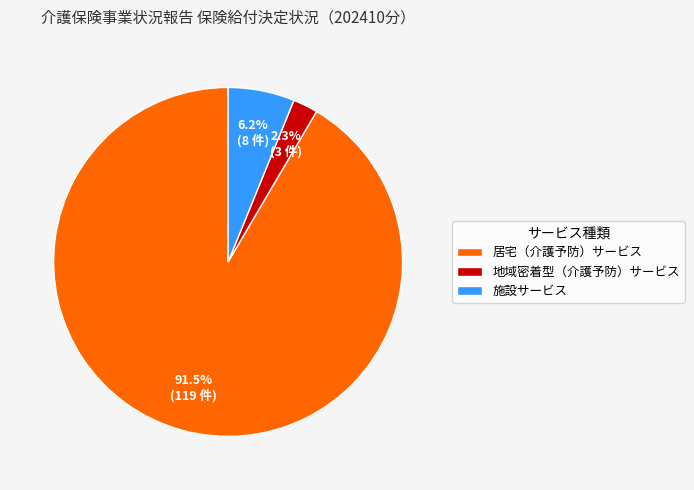

What is the majority slice?

居宅（介護予防）サービス